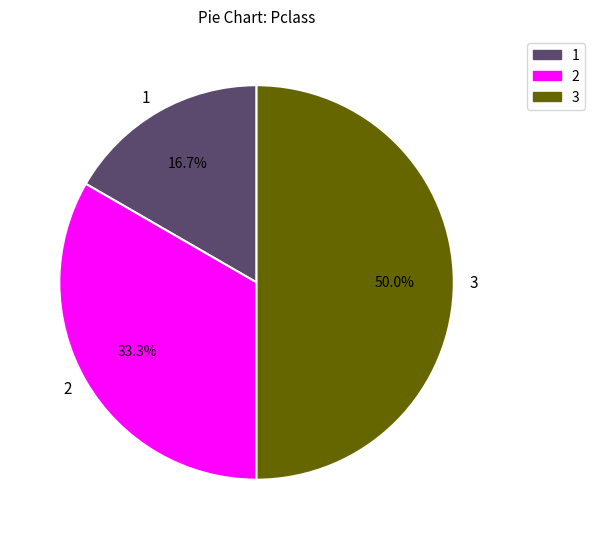

Between 1 and 3, which is larger?

3